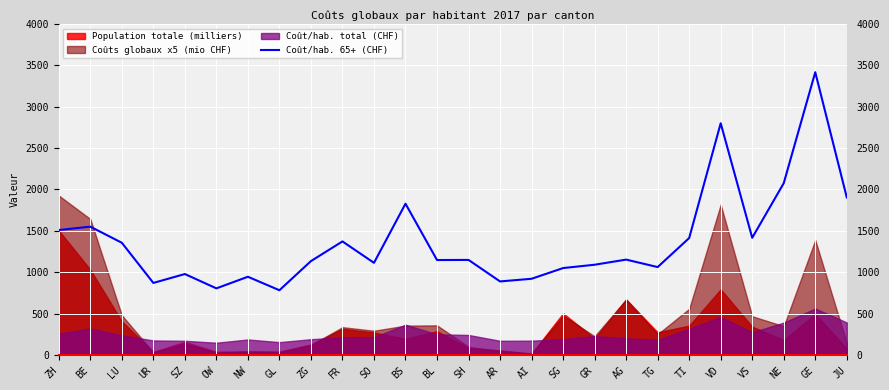

What is the difference between the maximum and second lowest values?

2613.3